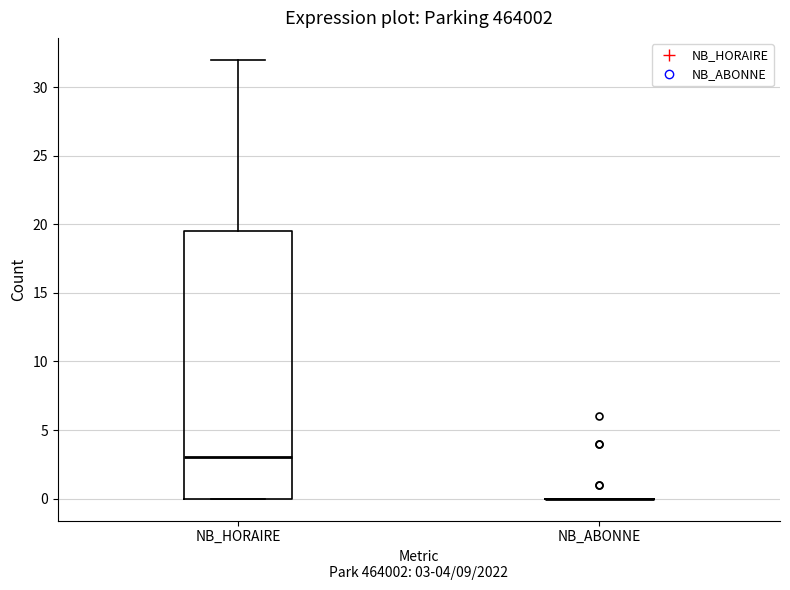

Reading left to right, read every box against the y-axis: the position of its median line, the range the box covers, and the ends of its whiskers. The values are not printed on the chart, so give them approximately, as read against the axis.

NB_HORAIRE: median 3.0, box 0.0 to 19.5, whiskers 0.0 to 32.0
NB_ABONNE: box collapsed to a line at 0.0, whiskers 0.0 to 0.0